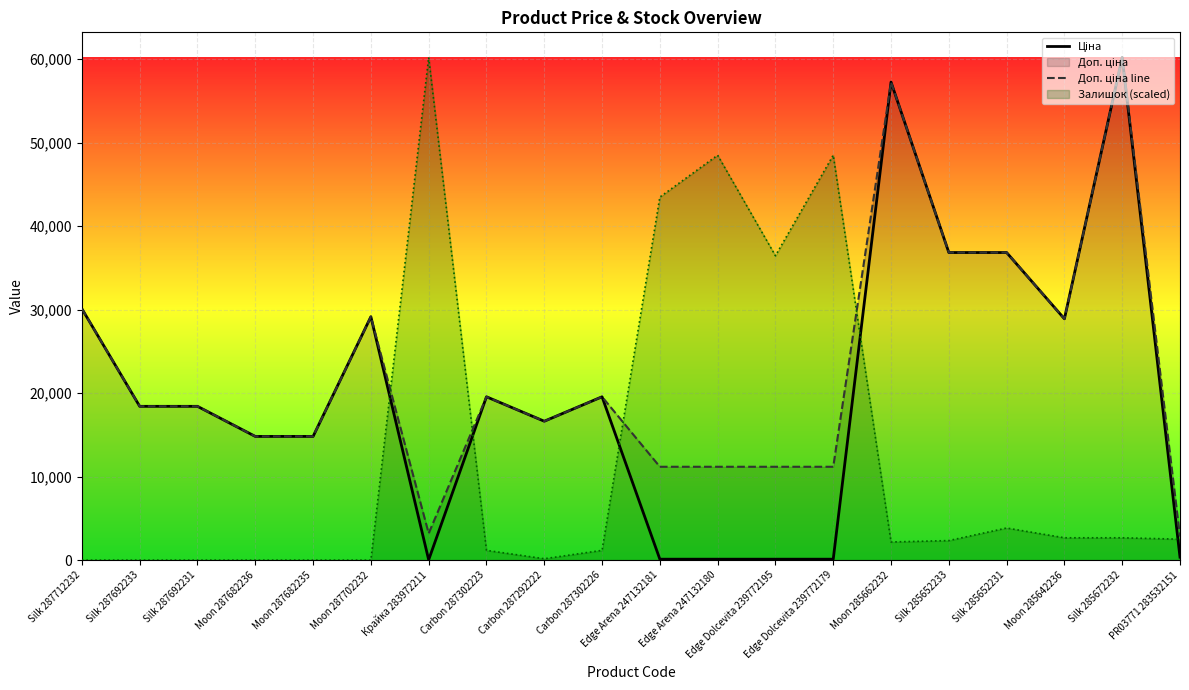

What is the smallest value displayed?

0.0